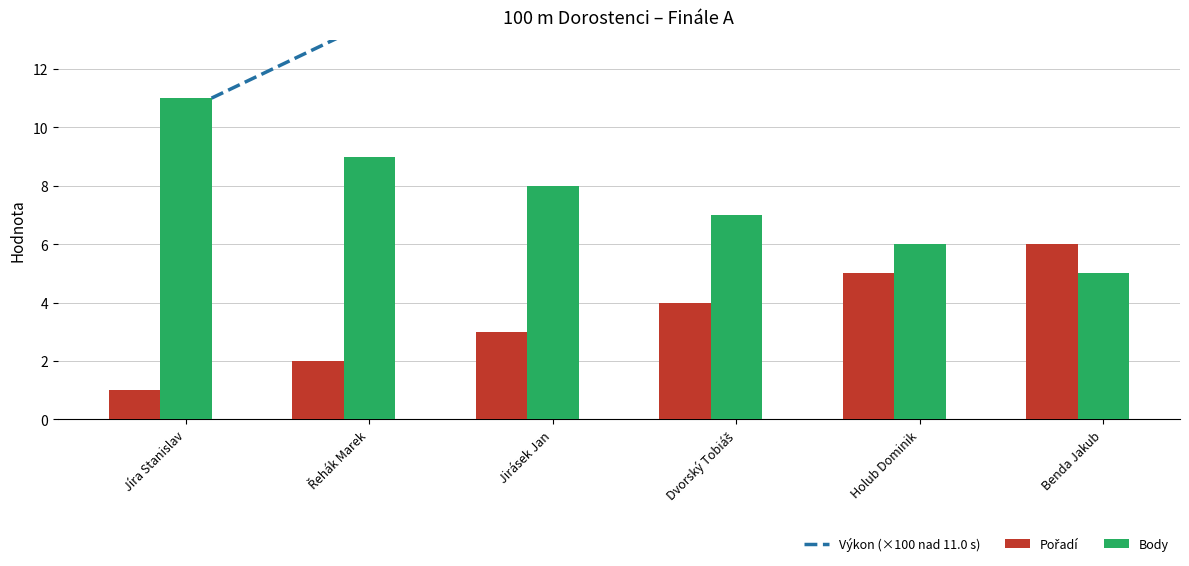

The value of Body at Holub Dominik is 8. True or false?

False